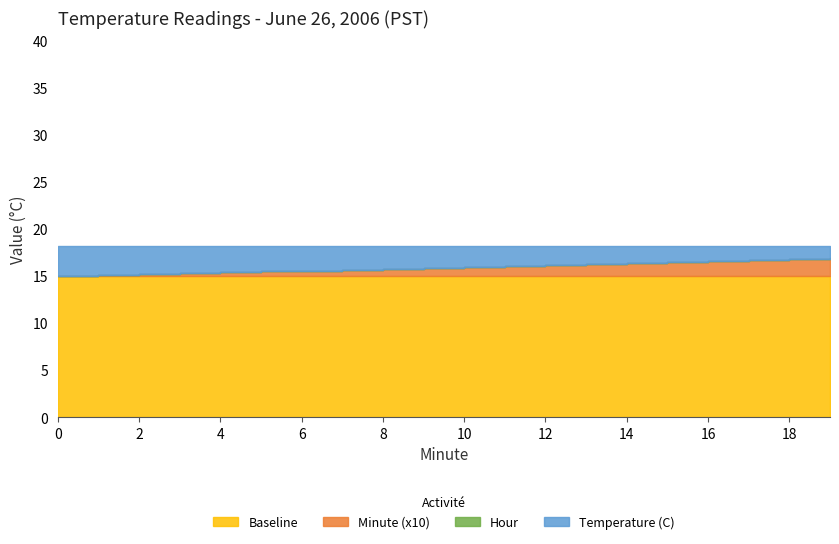

How many lines are shown in the chart?

4